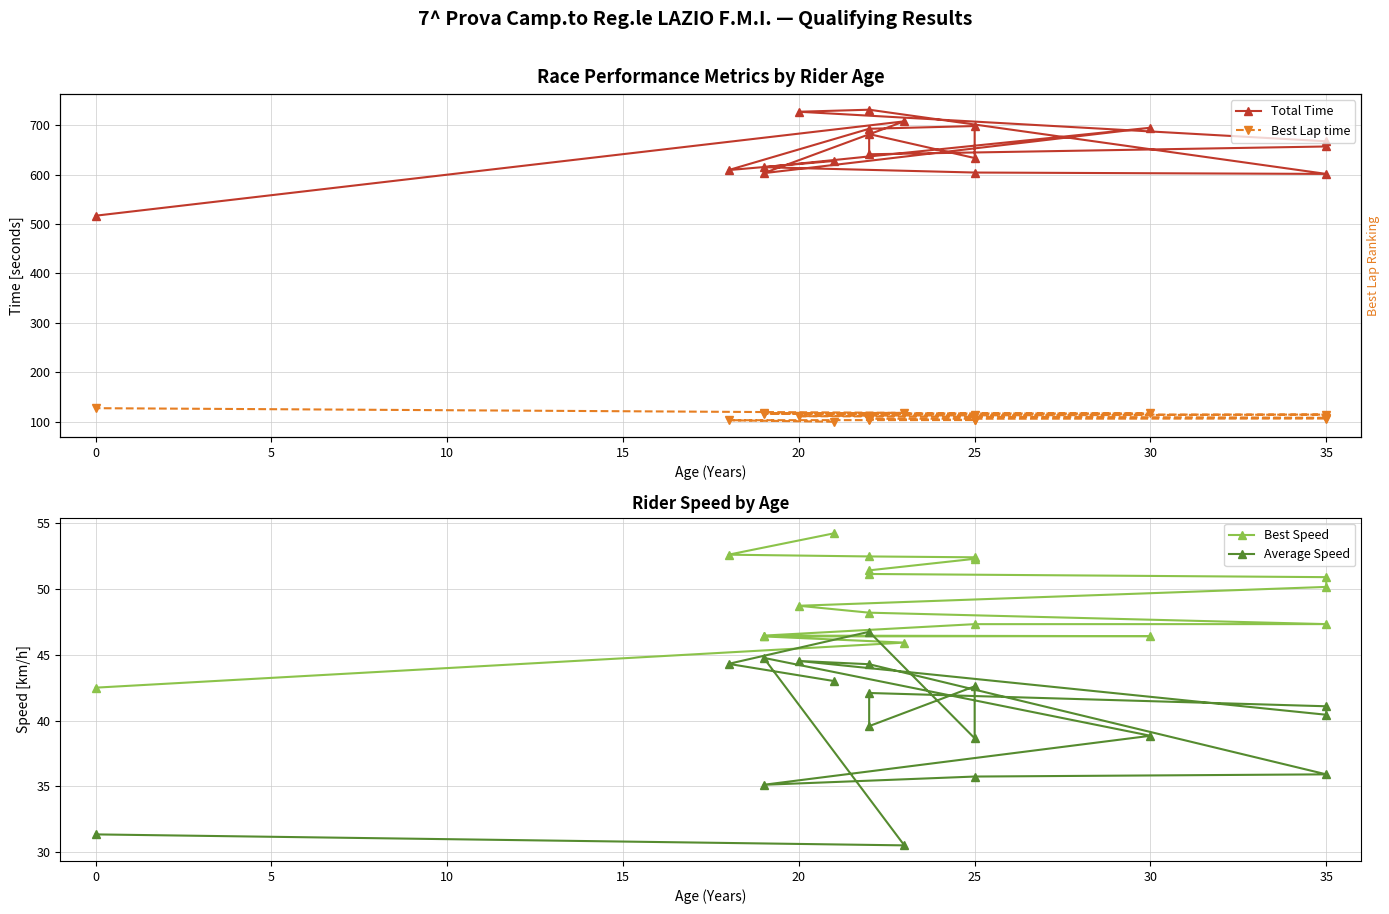

True or false: Best Speed and Total Time cross at least once.

False